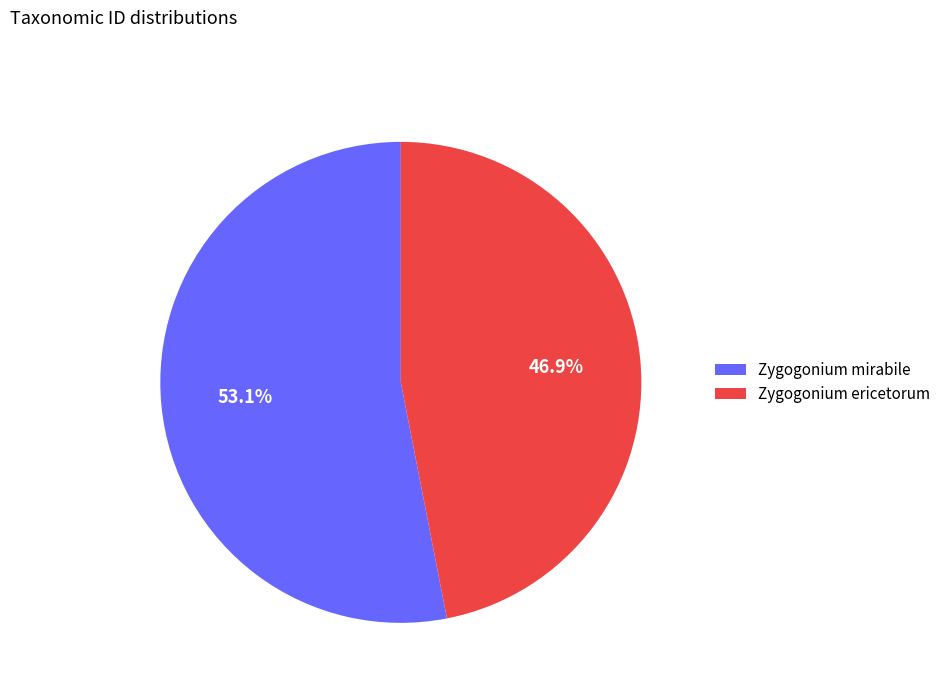

Combined, what portion of the pie is Zygogonium mirabile and Zygogonium ericetorum?

100.0%